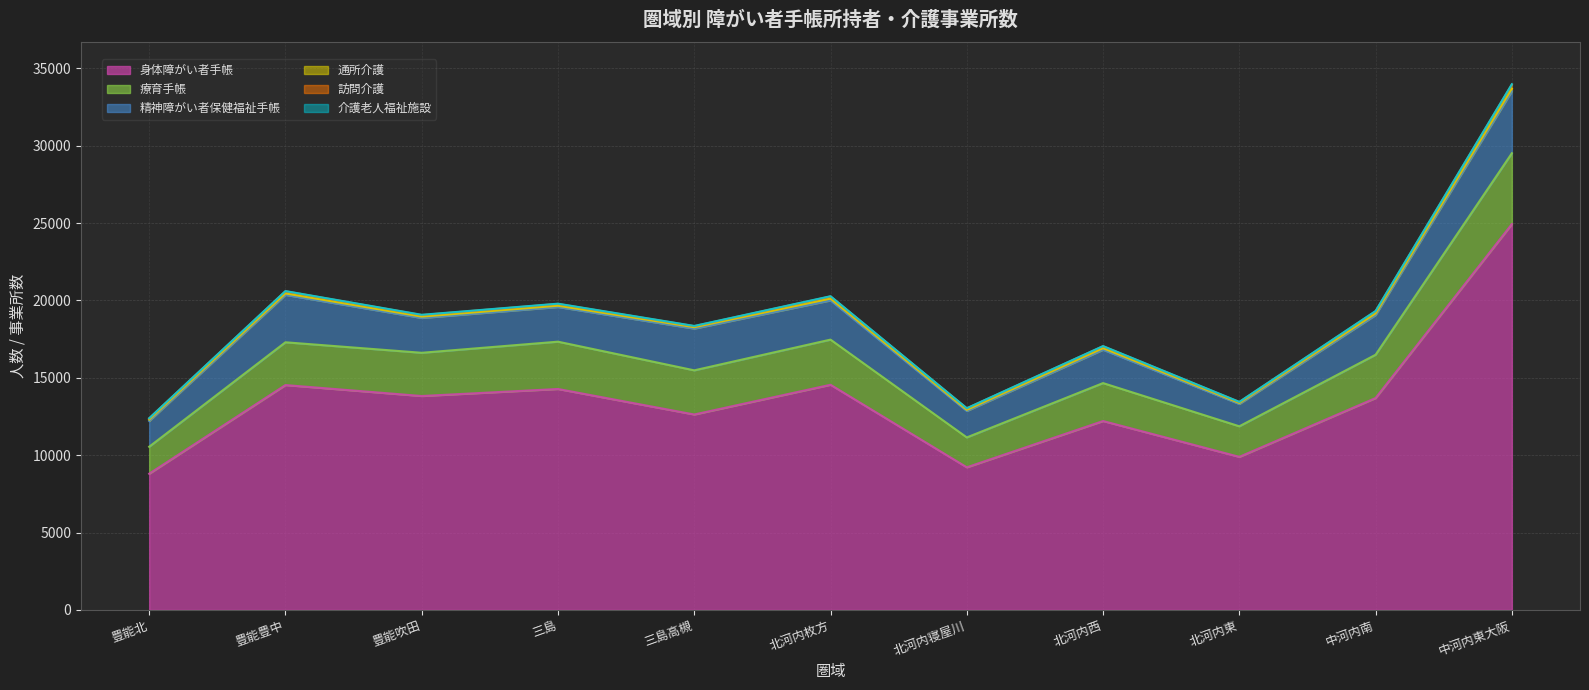

What is the label of the 3rd point from the right?

北河内東